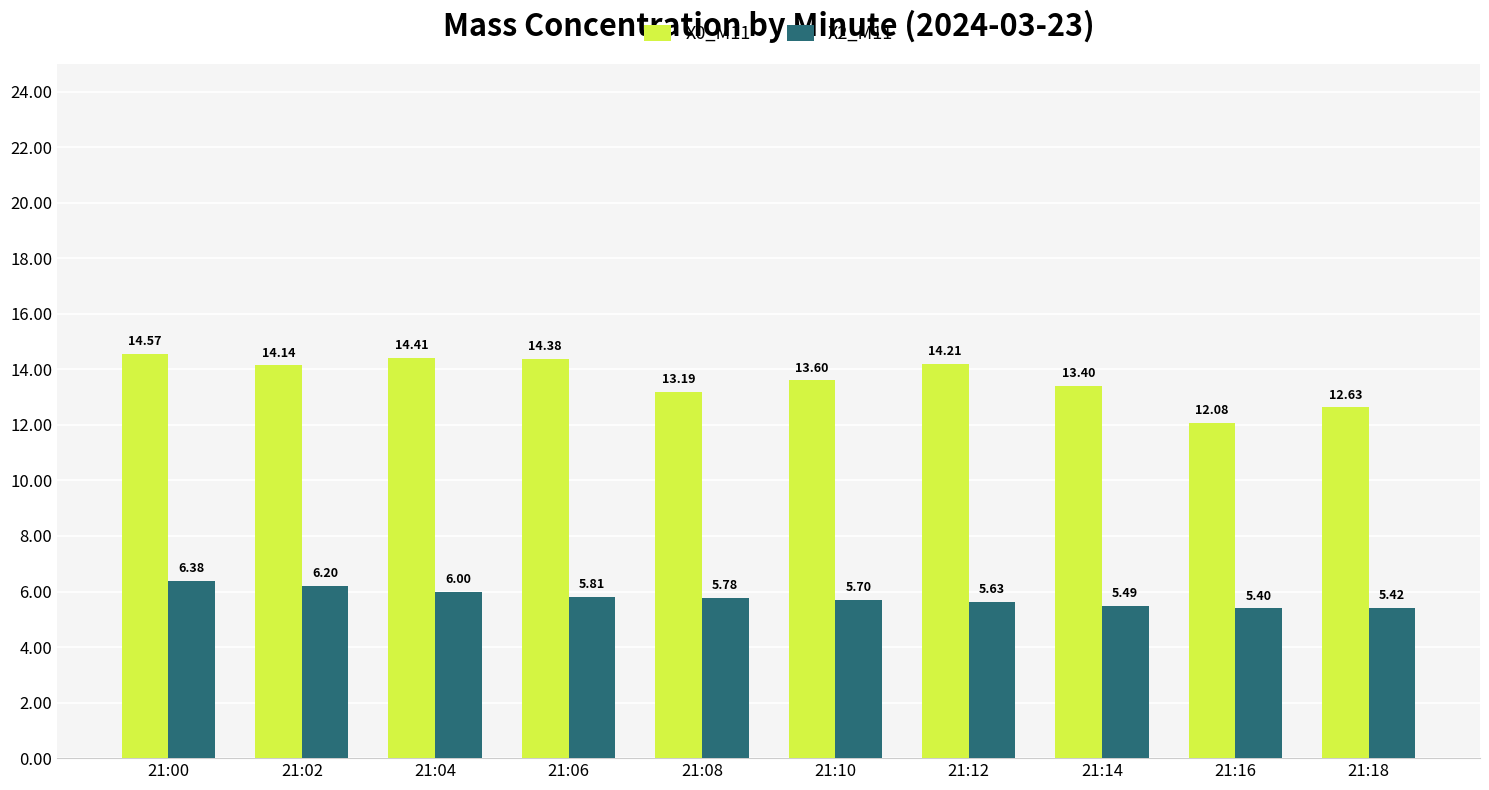

What is the minimum value shown in the chart?

5.4